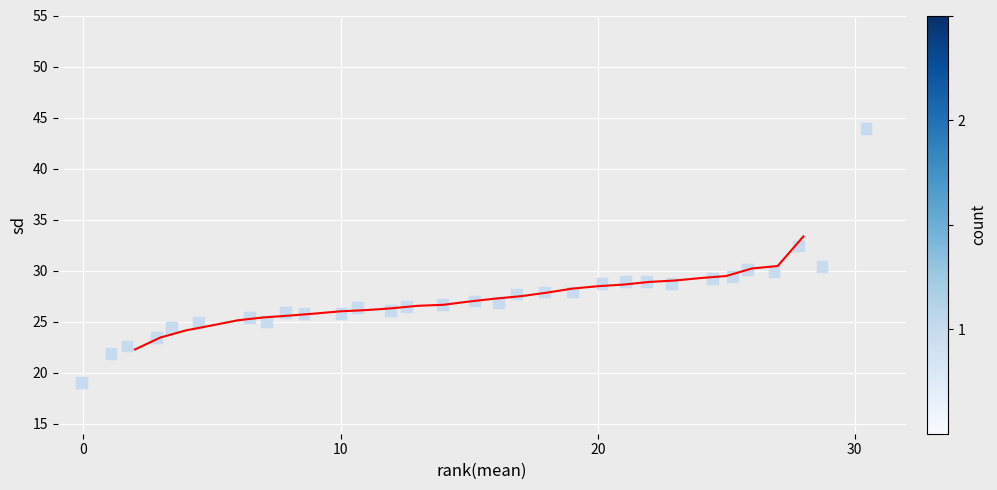

What is the range of Y values (max minus min)?

24.9